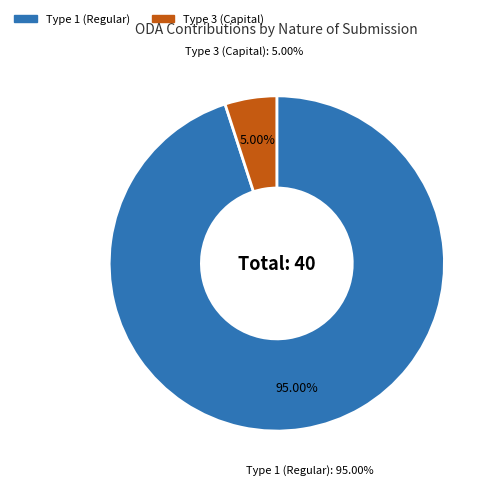

Between 1 and 1, which is larger?

1